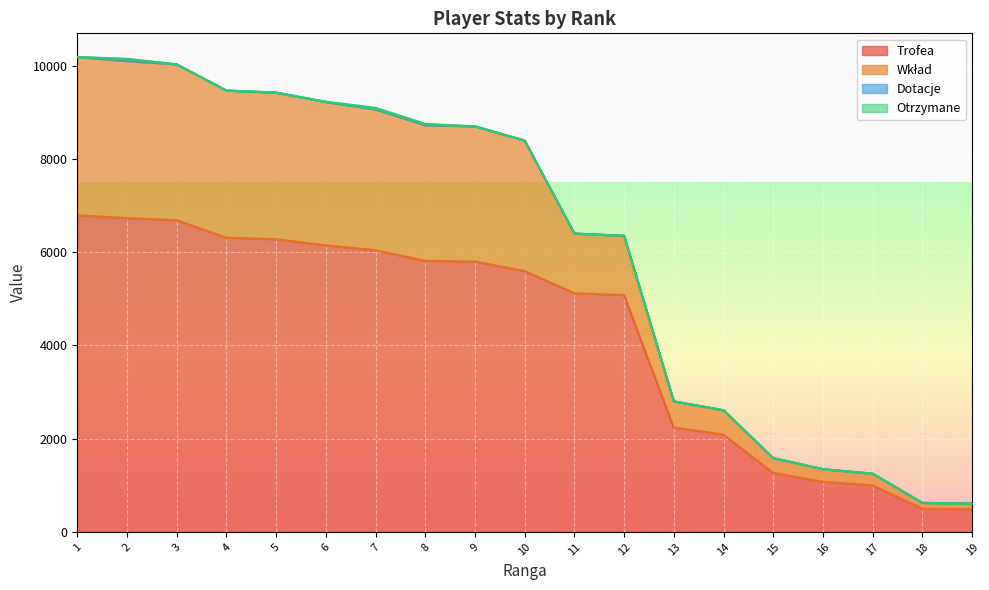

Which series has the widest spread of values?

Wkład